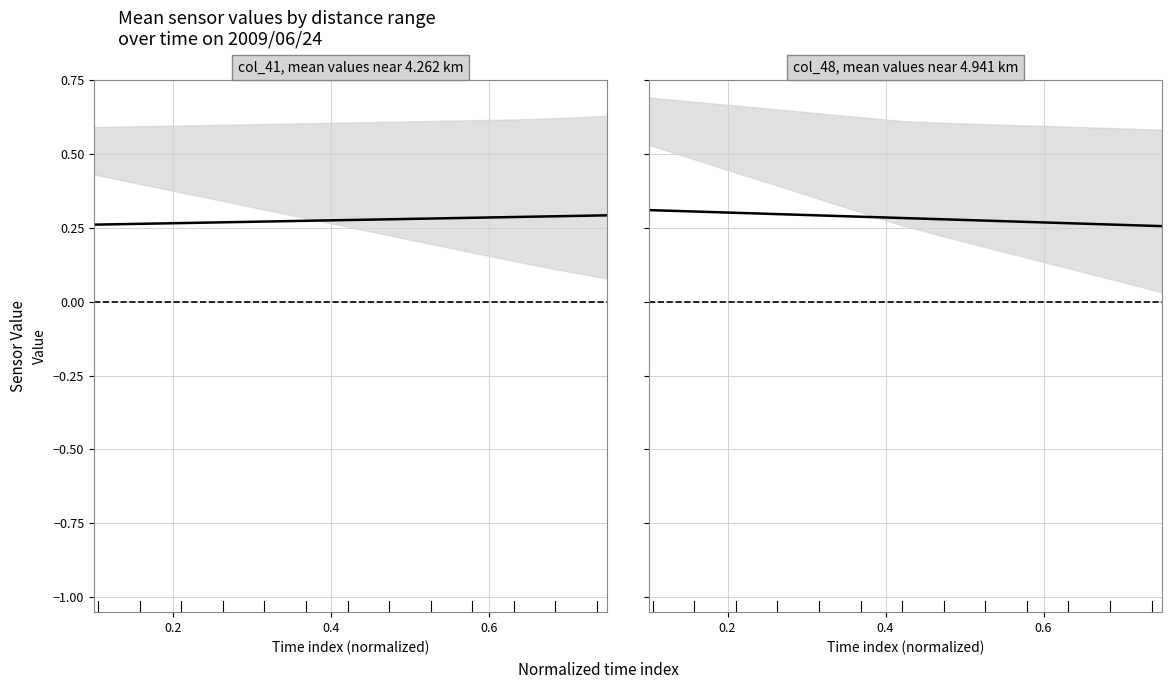

Count the number of data series in this chart.

2